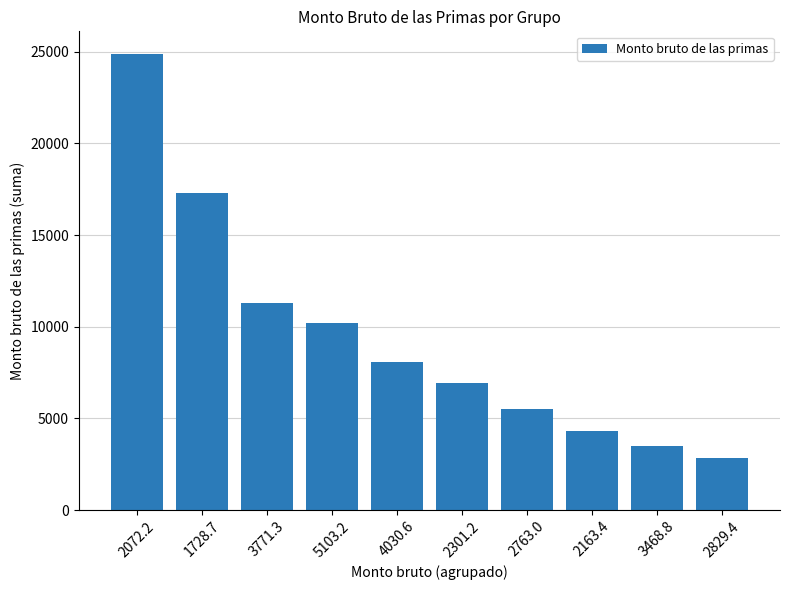

True or false: the data shows 17287.0 at 1728.7.

True